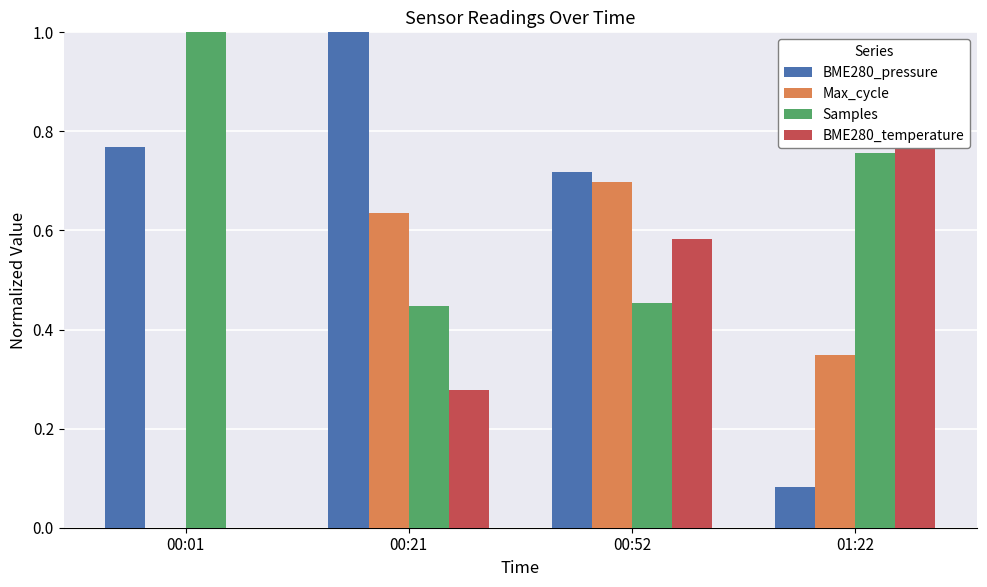

How many series are shown in this chart?

4